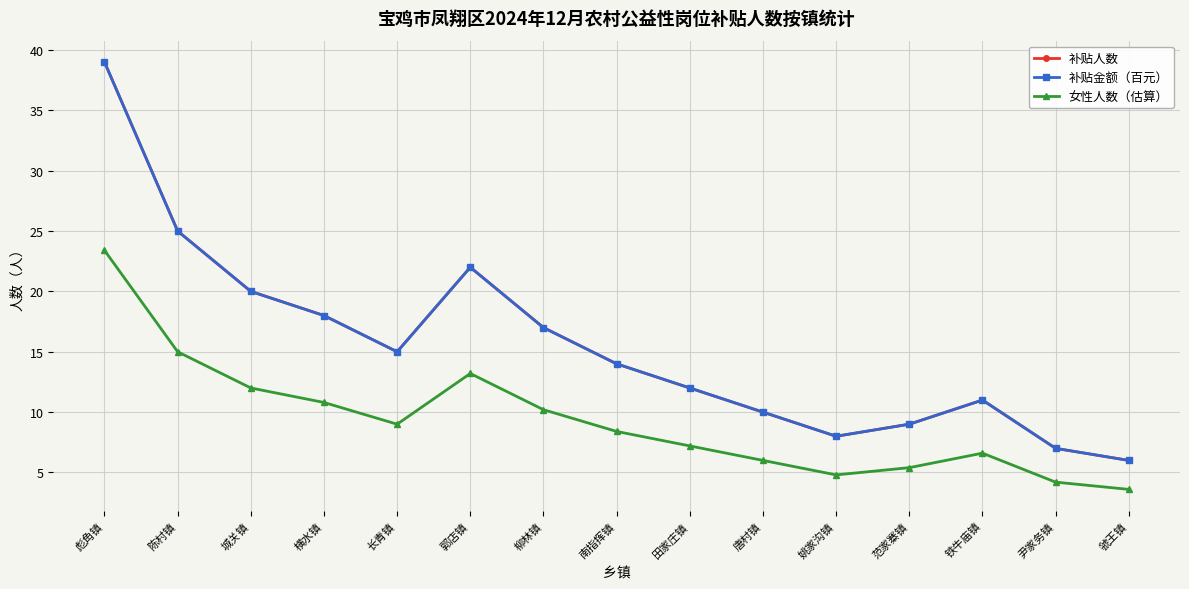

Is this an area chart (filled region under the line)?

No